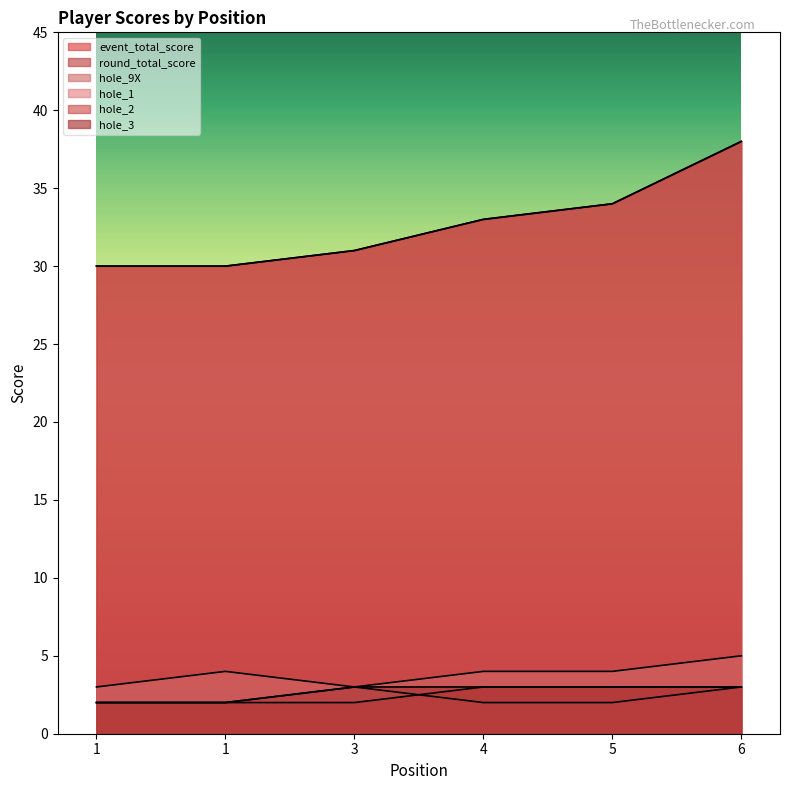

True or false: hole_1 and hole_2 cross at least once.

True